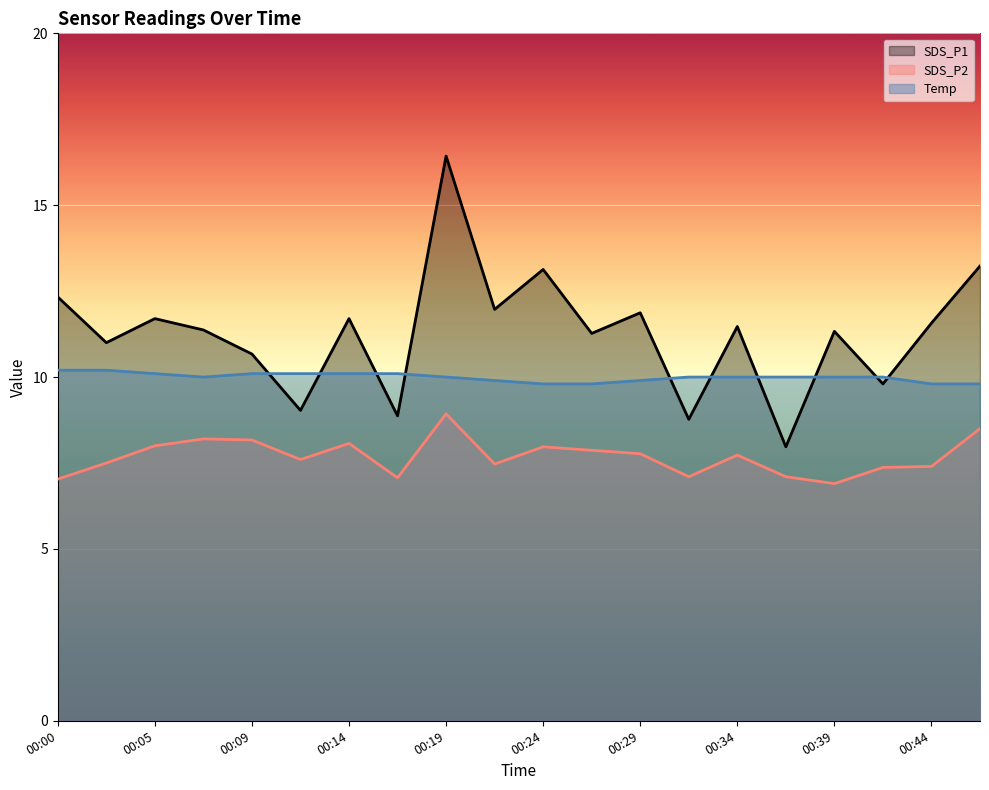

Which series changed the most between 00:00 and 00:31?

SDS_P1